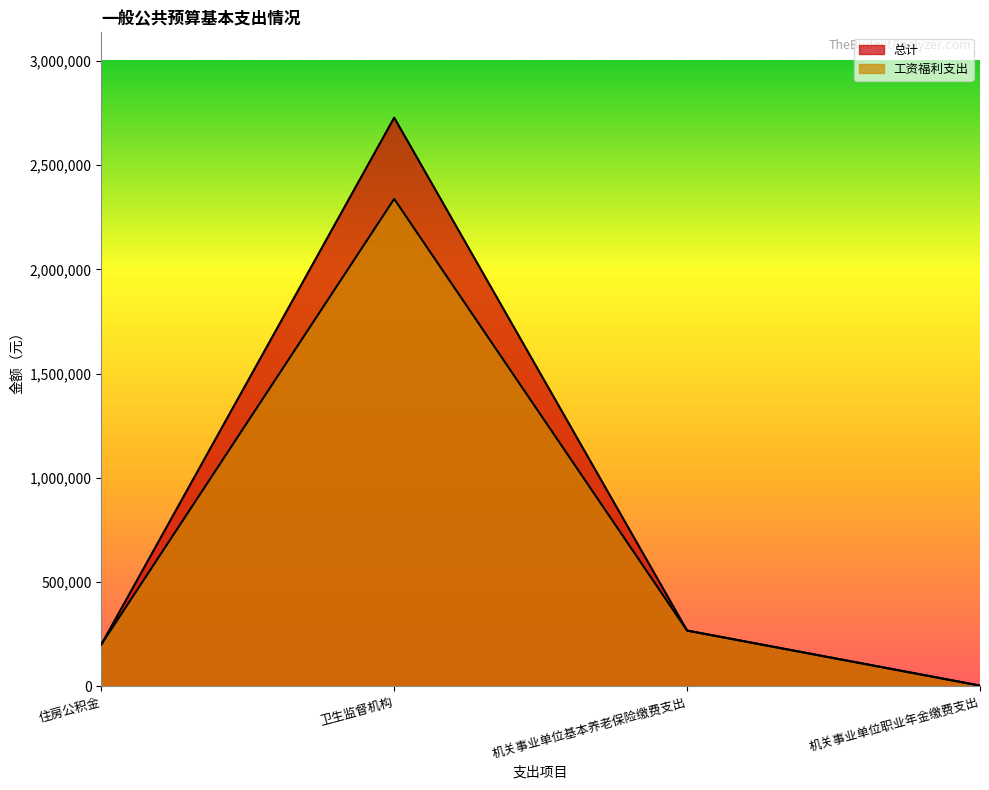

What is the value of the 工资福利支出 point at the 3rd from the left?

267727.2